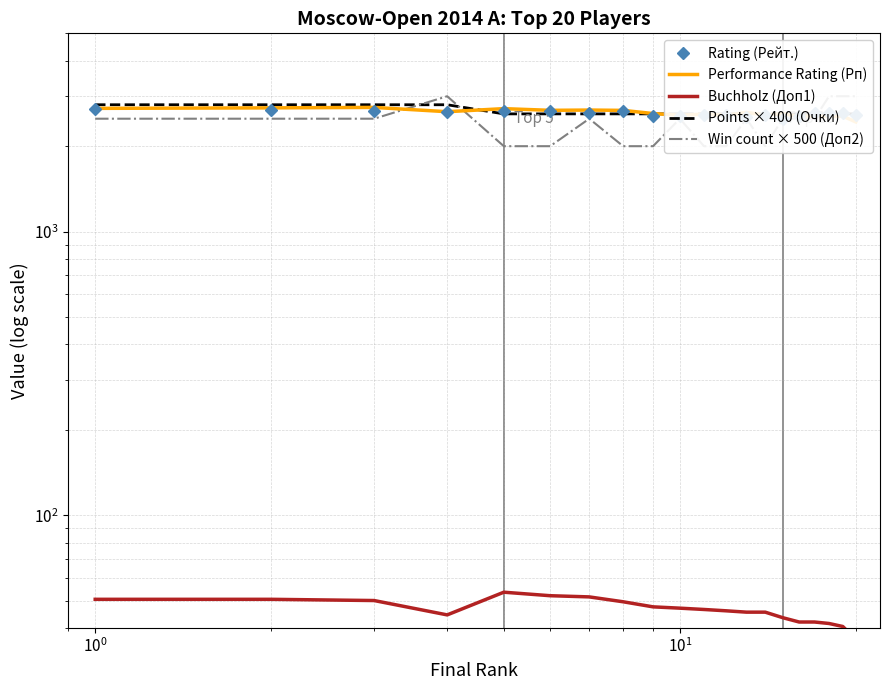

How many times do Win count × 500 (Доп2) and Points × 400 (Очки) cross each other?

3